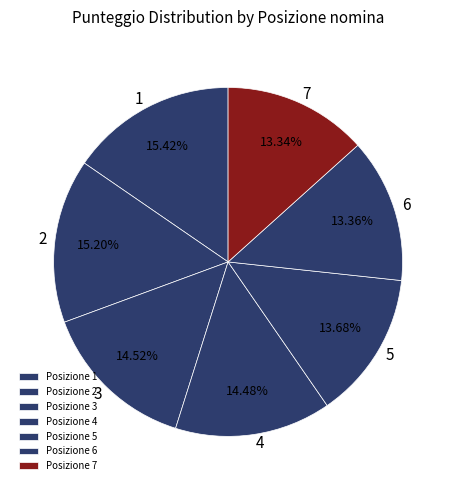

Count the number of slices in the pie.

7